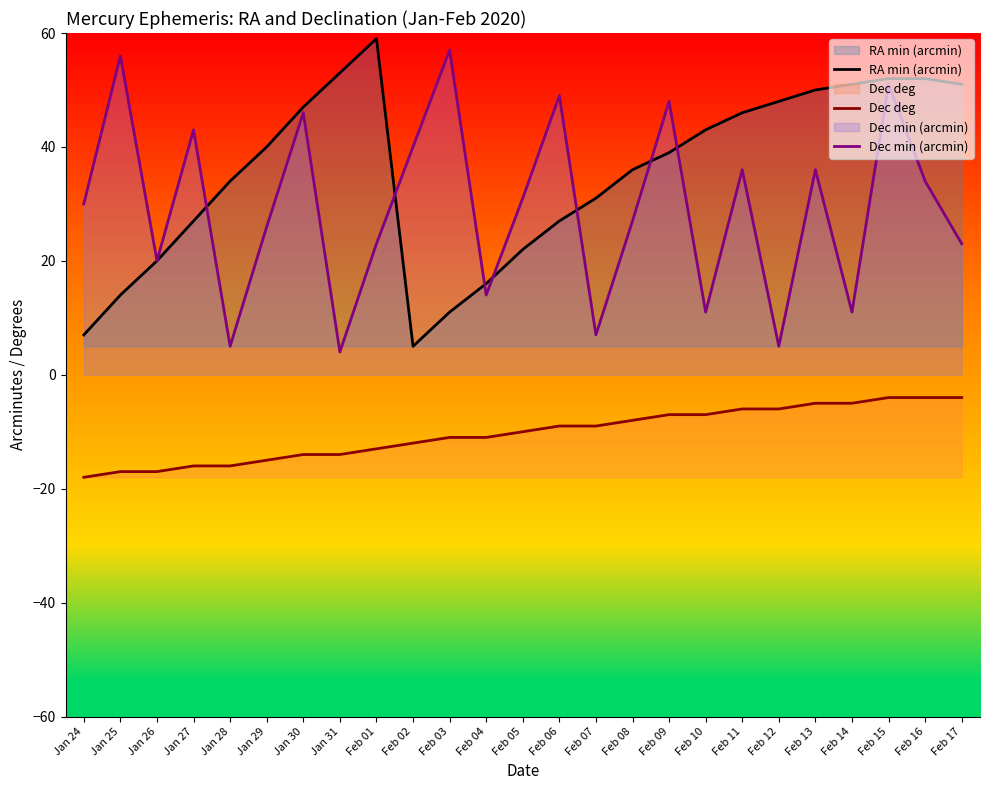

What is the value of the Dec min (arcmin) point at the 16th from the left?

27